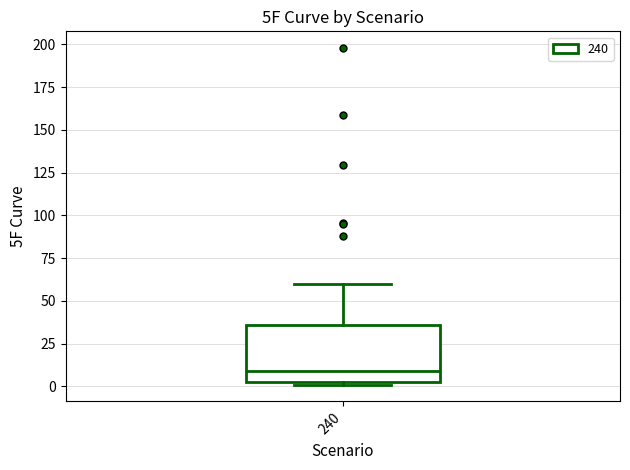

Read this box plot against the y-axis: the position of the median line, the range covered by the box, and the ends of both whiskers. The values are not printed on the chart, so give them approximately, as read against the axis.

median 10, box 5 to 35, whiskers 0 to 60